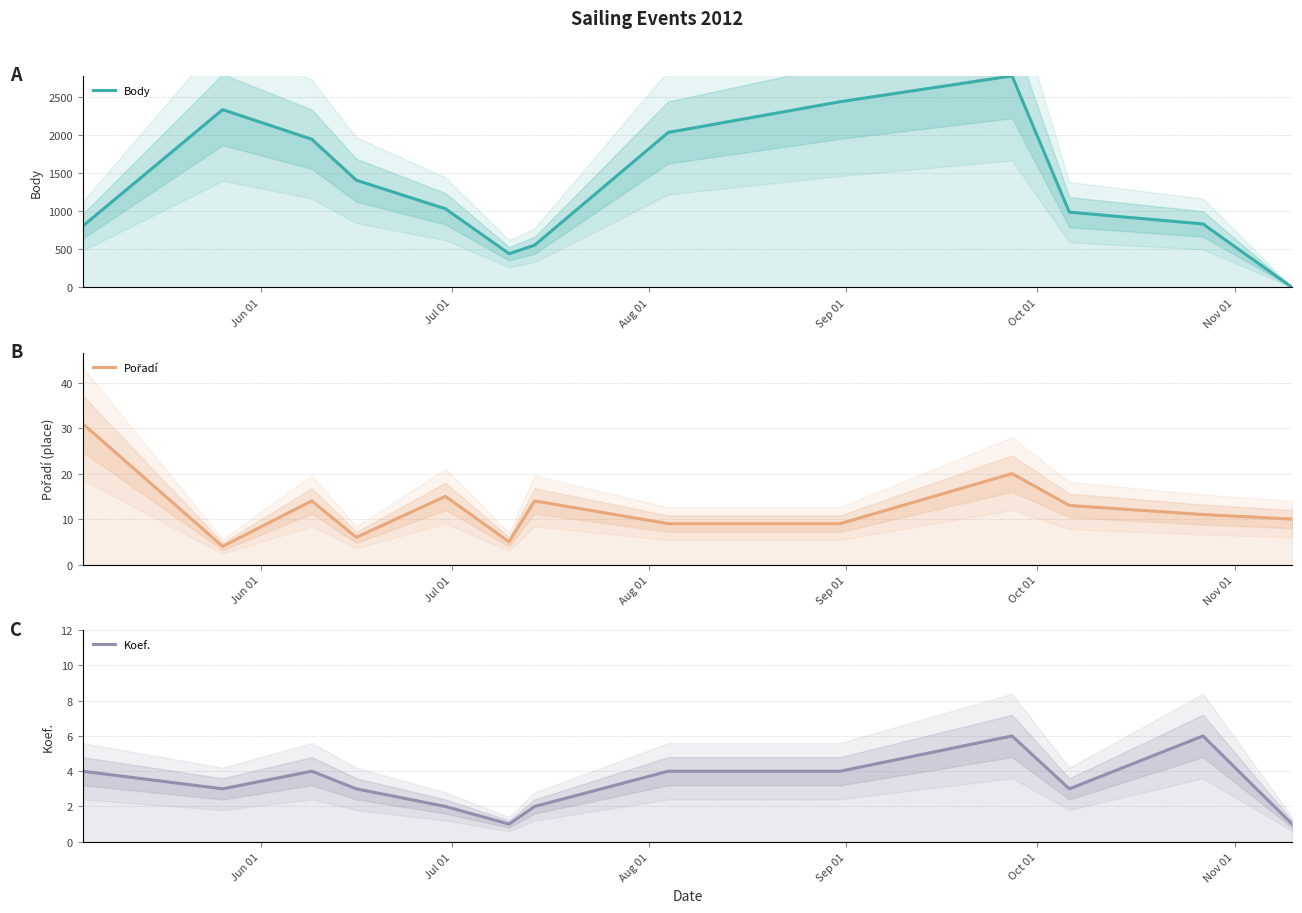

What is the difference between the maximum and minimum values in the Koef. series?

5